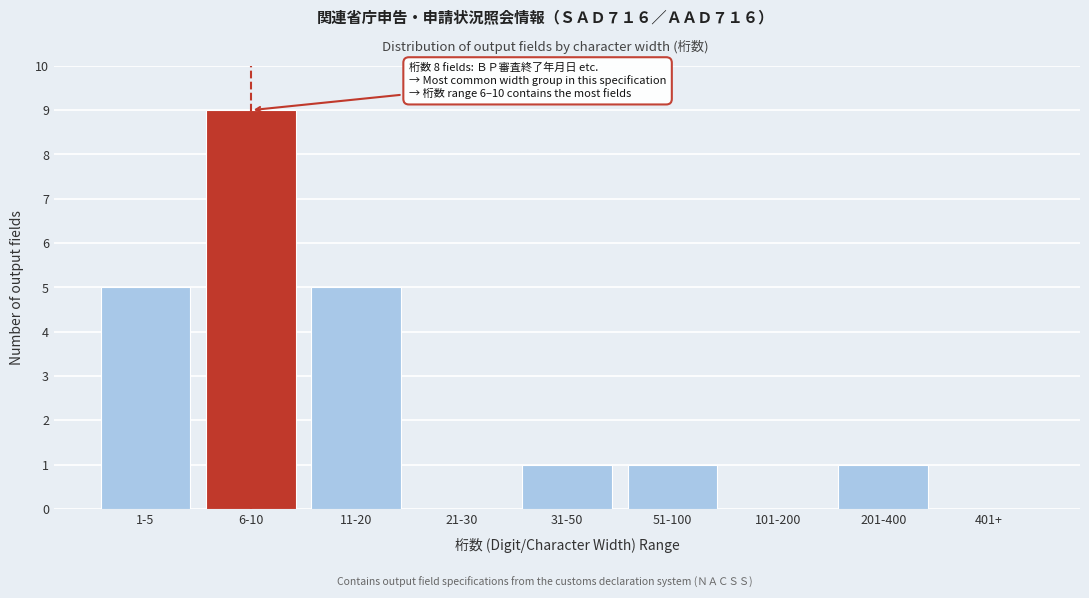

Reading left to right, extract all data points from this chart.

1-5=5	6-10=9	11-20=5	21-30=0	31-50=1	51-100=1	101-200=0	201-400=1	401+=0